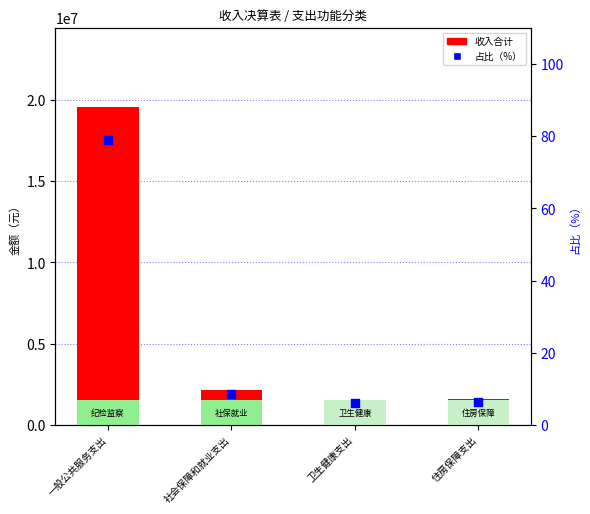

At how many categories does at least one series exceed 5020644?

1